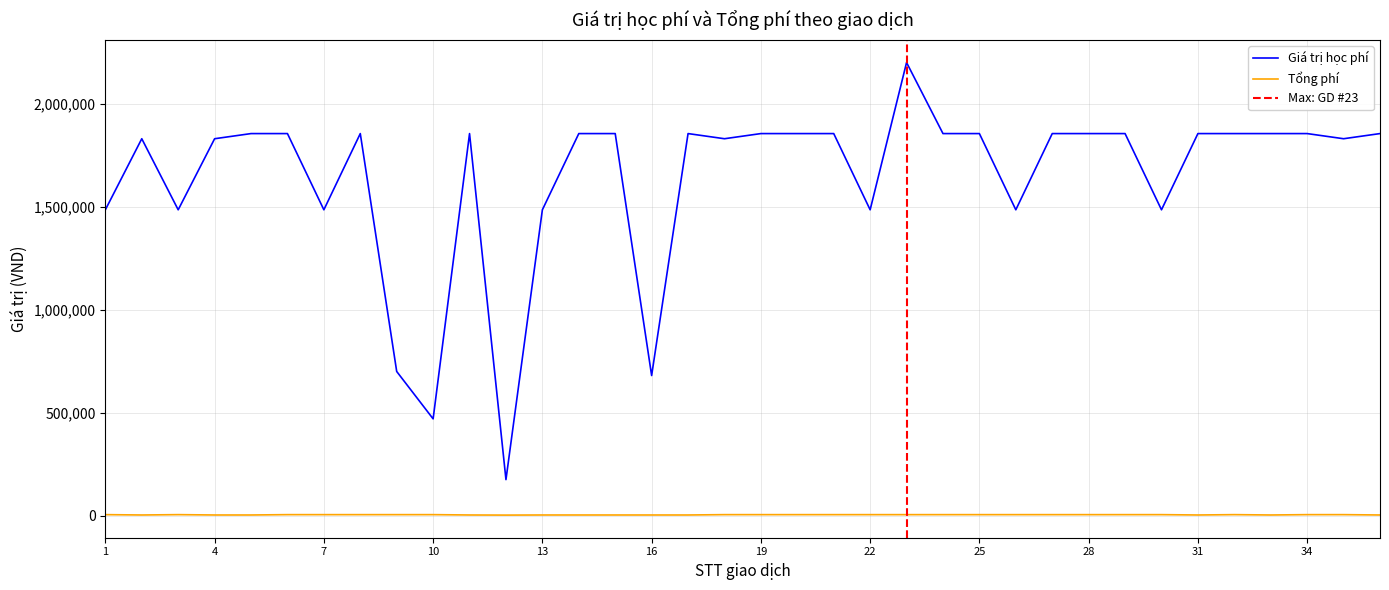

Which series has the largest total across all categories?

Giá trị học phí